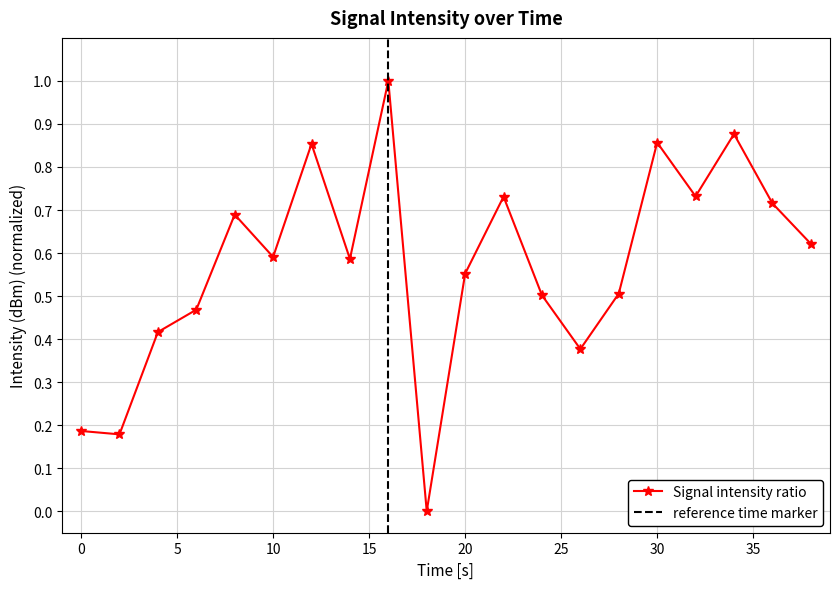

Count the values in the range 0 to 1.

20